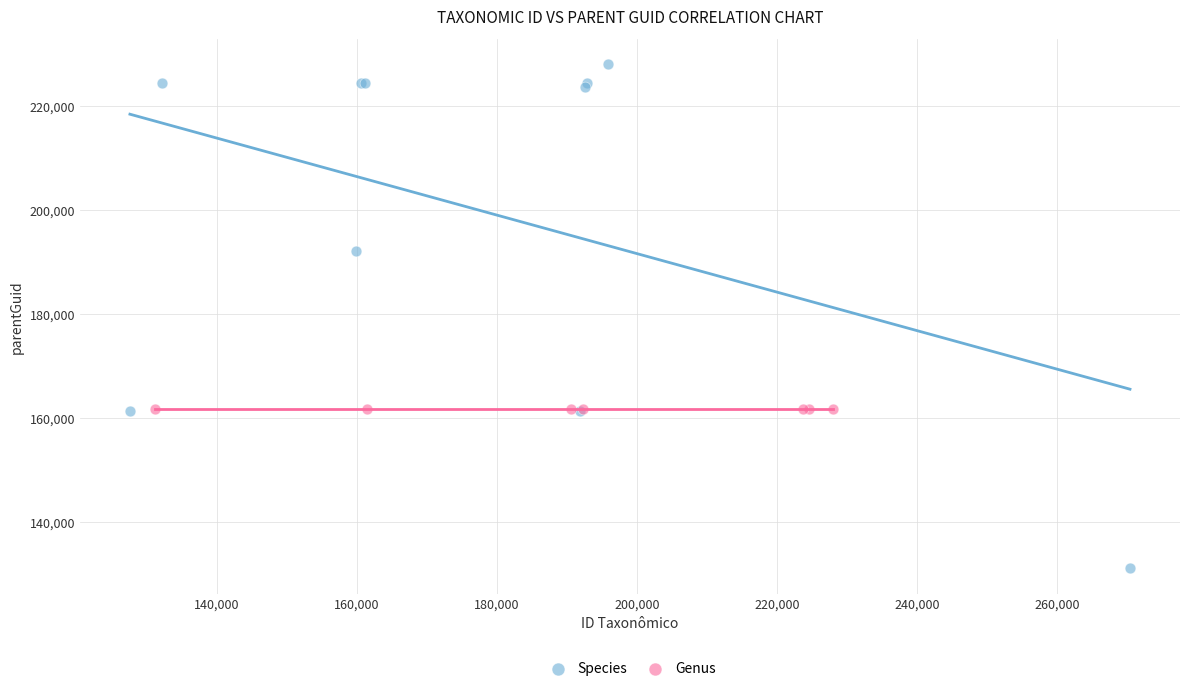

Which series reaches the minimum Y coordinate?

Species